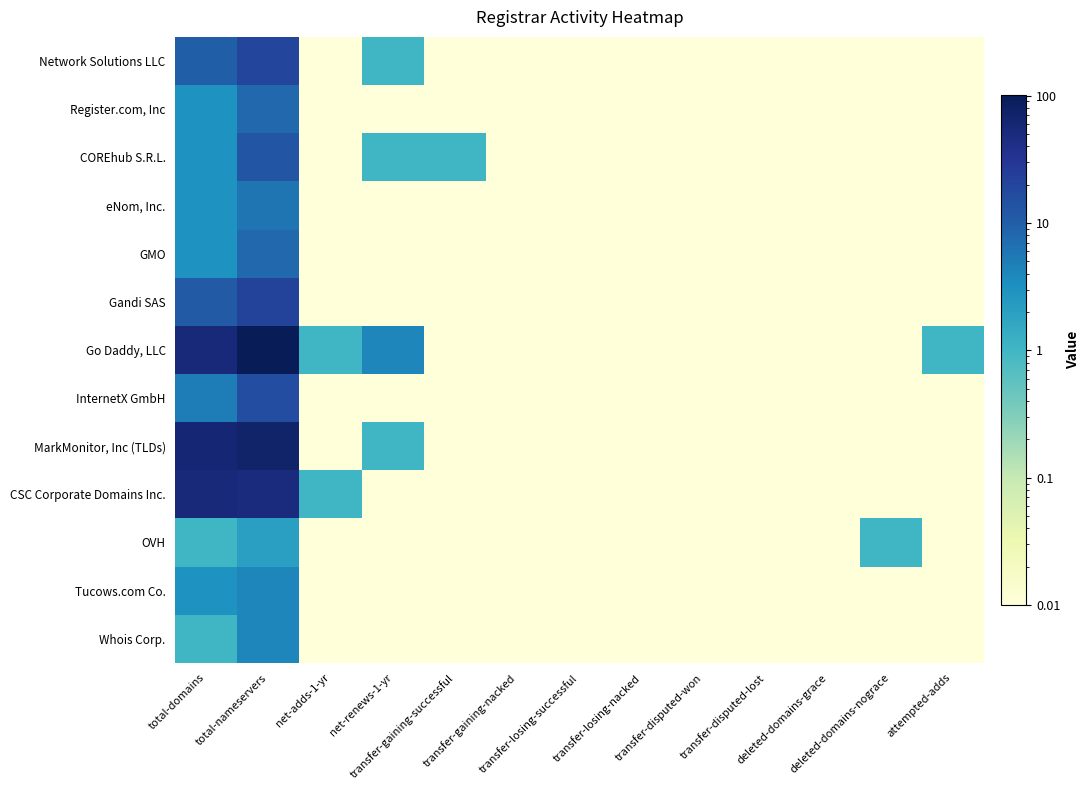

How many categories are shown in the chart?

13